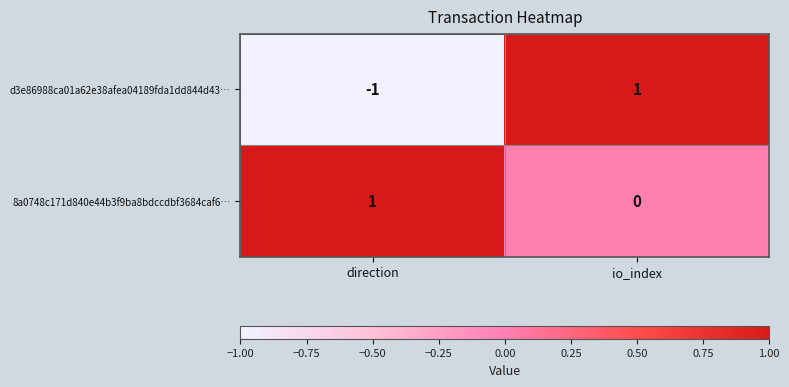

The 8a0748c171d840e44b3f9ba8bdccdbf3684caf6… series shows -1 at io_index. True or false?

False